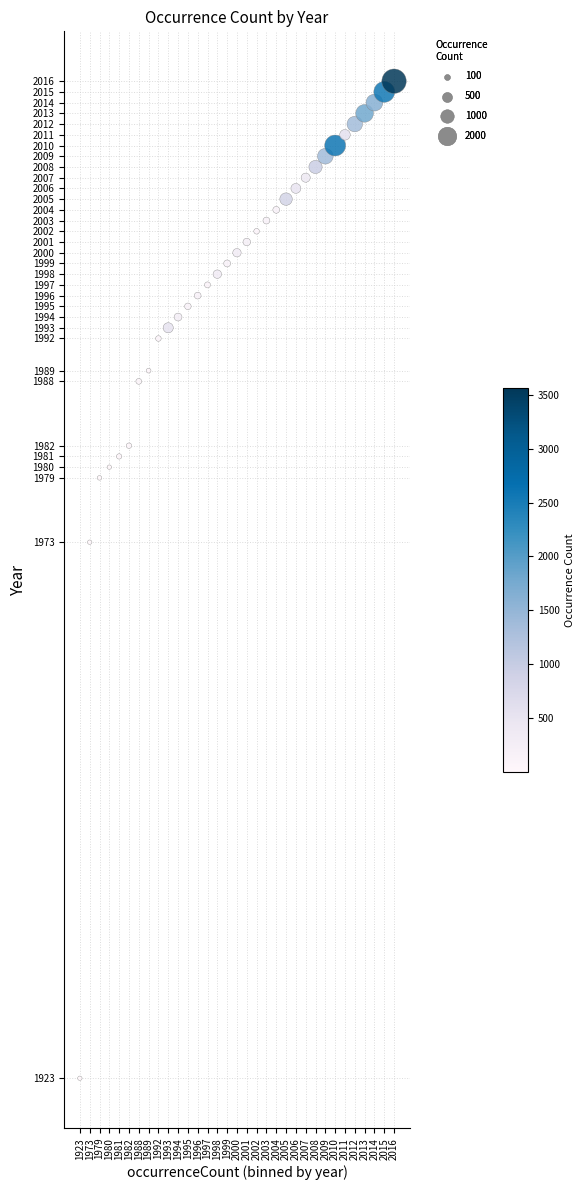

What is the range of Y values (max minus min)?

93